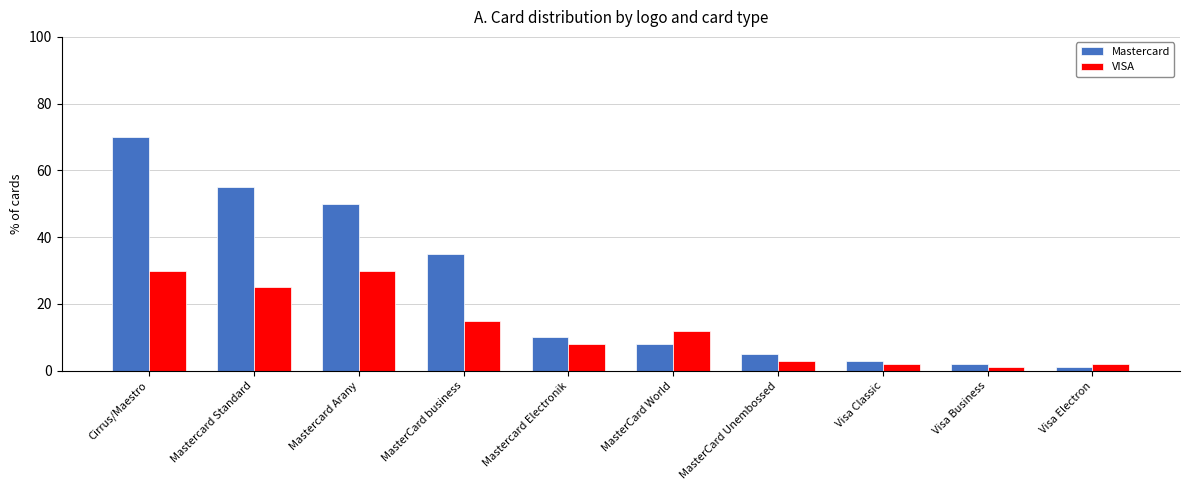

Which category has the lowest value in the VISA series?

Visa Business